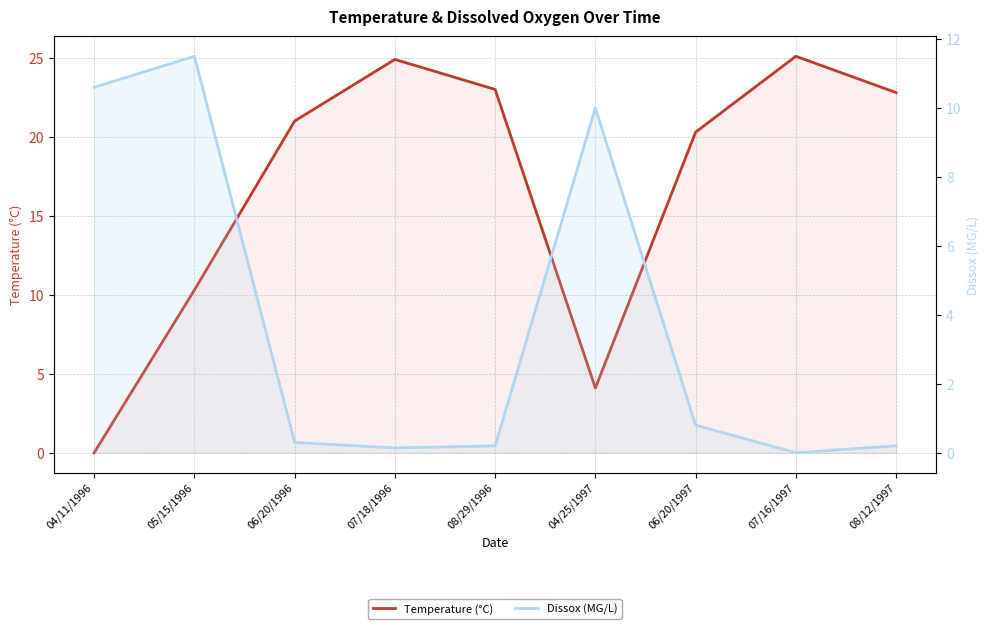

After their last crossing, which series has the higher values: Temperature (°C) or Dissox (MG/L)?

Temperature (°C)